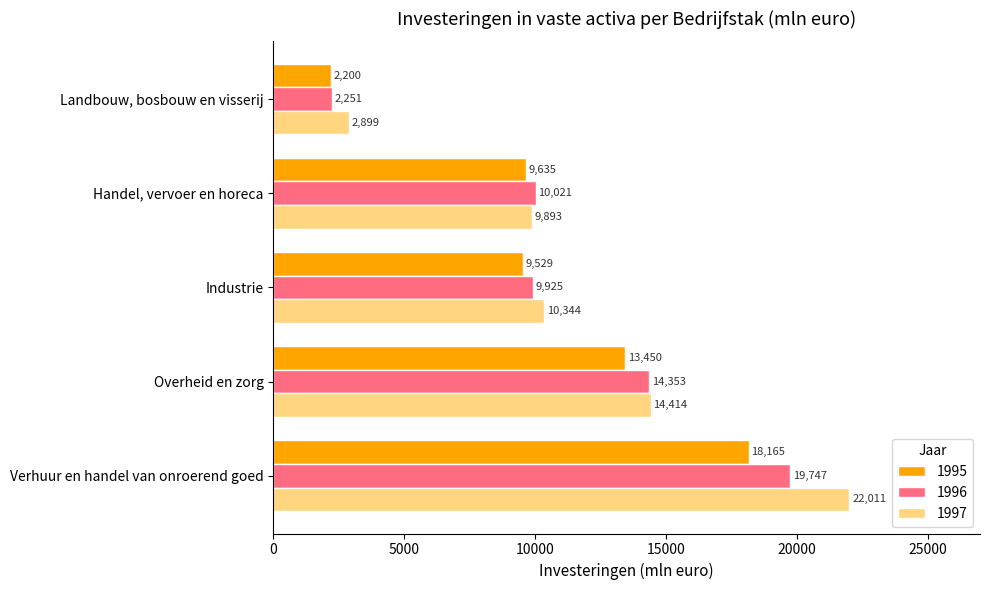

Which series has the largest total across all categories?

1997